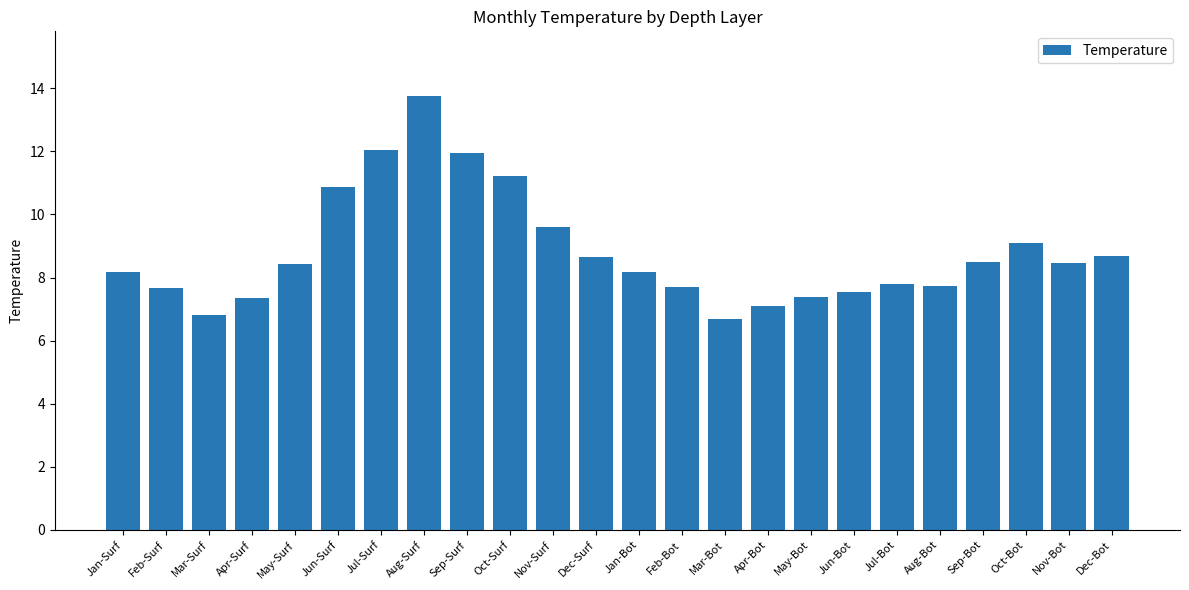

Are the bars horizontal?

No